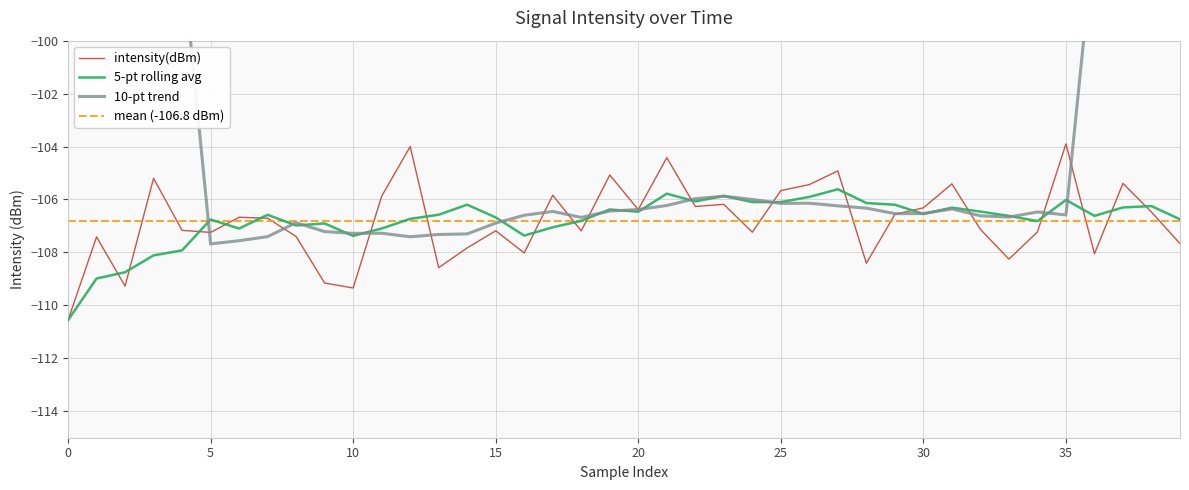

Is it true that mean (-106.8 dBm) equals -46.1 at 25?

False